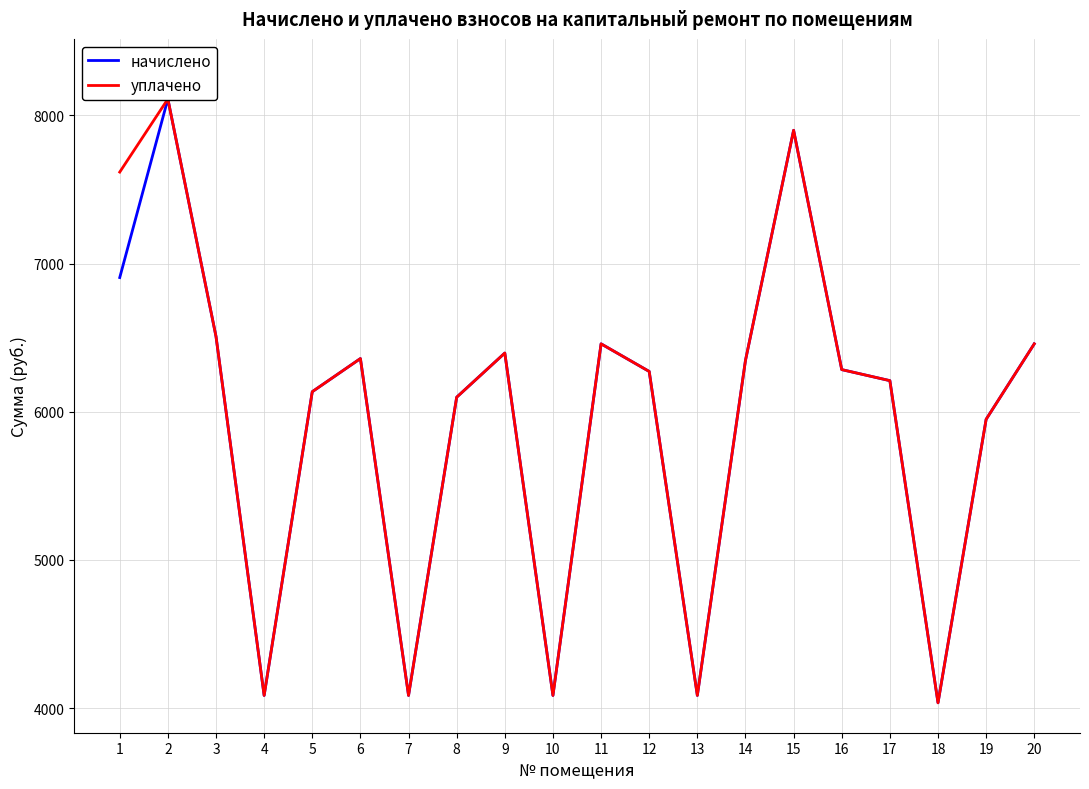

What is the difference between the maximum and minimum values in the начислено series?

4073.8